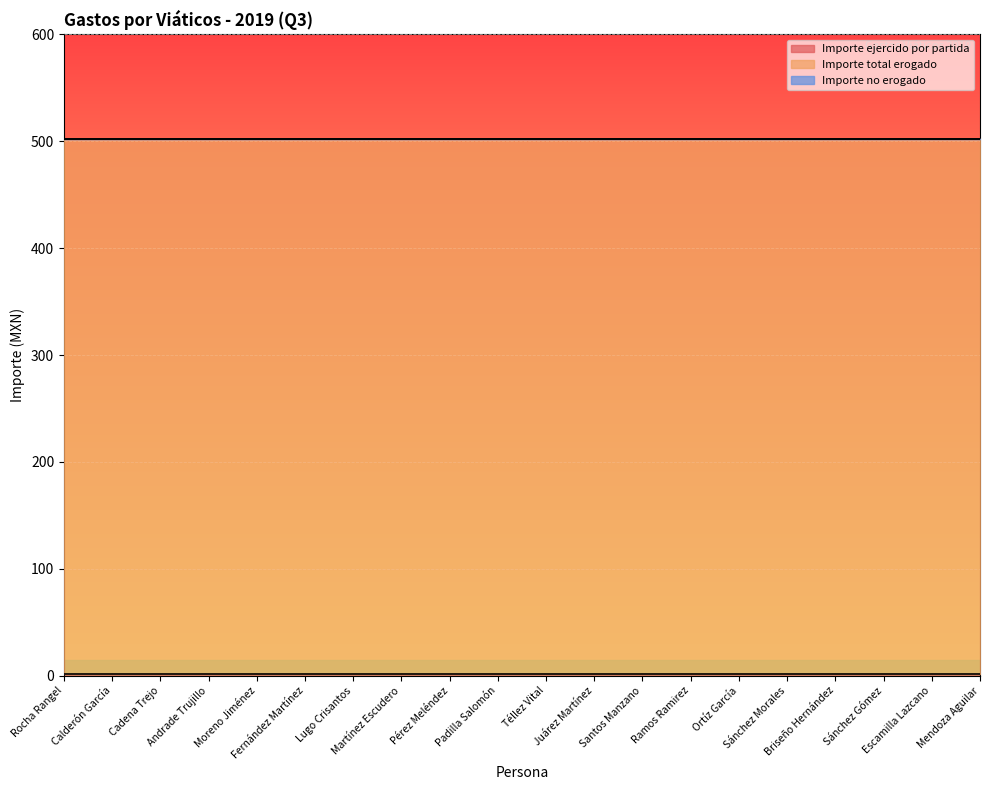

Which category has the highest value in the Importe no erogado series?

Rocha Rangel